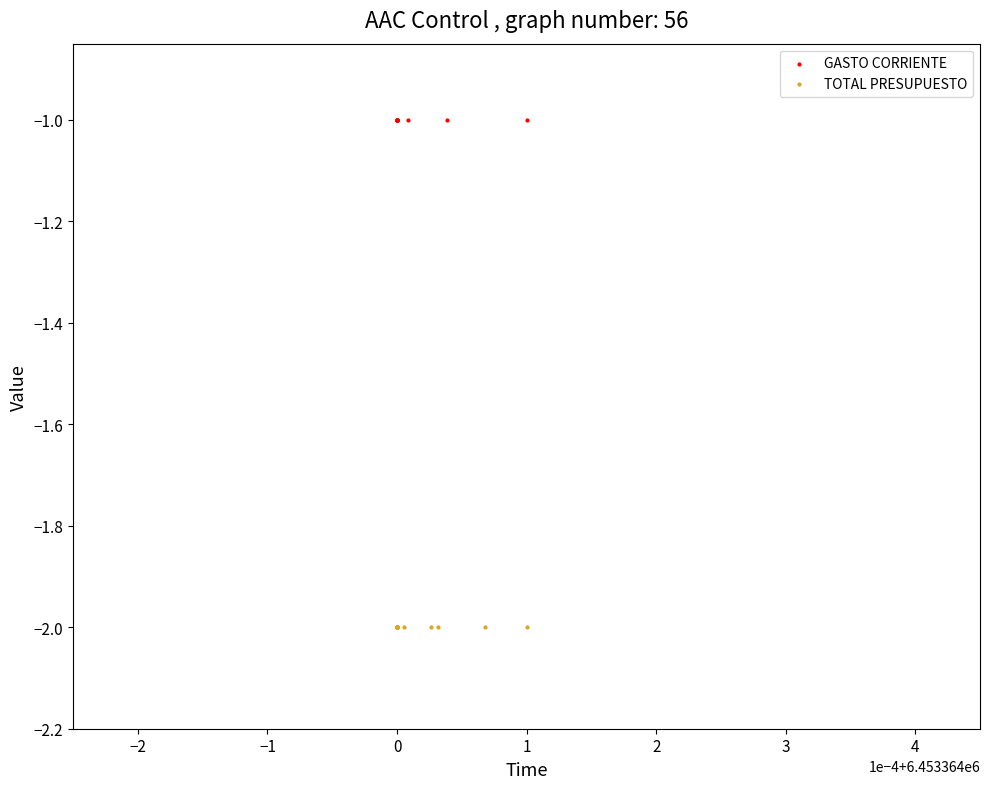

Which series reaches the maximum Y coordinate?

GASTO CORRIENTE